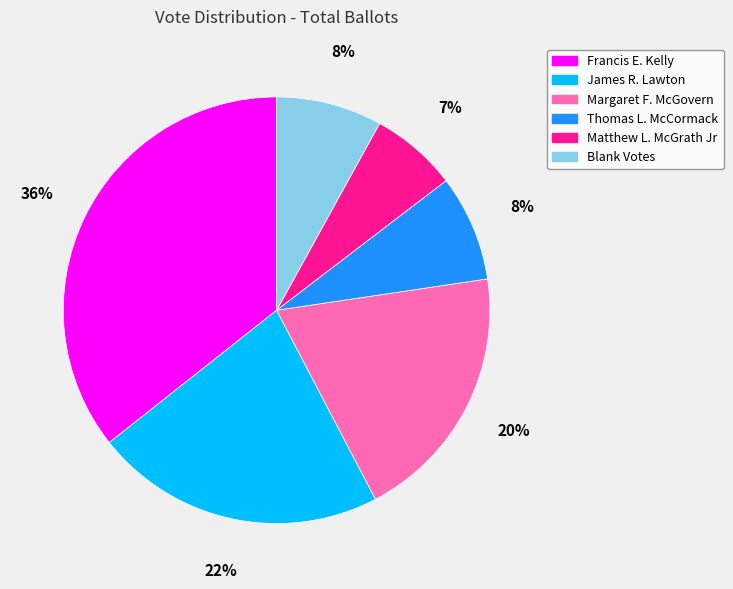

Combined, do Margaret F. McGovern and Blank Votes account for over 50%?

No